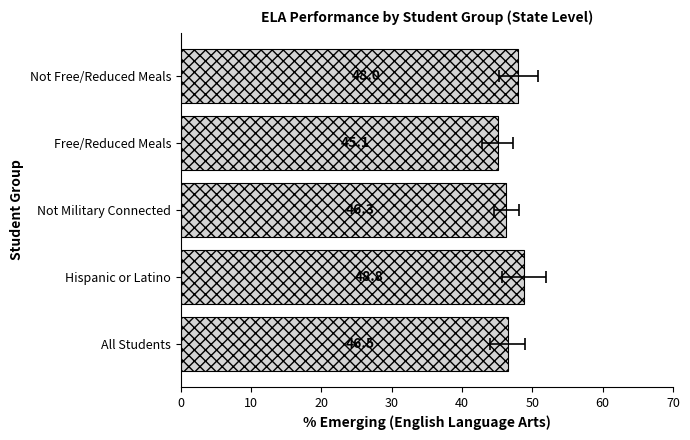

What is the sum of all values?

234.7